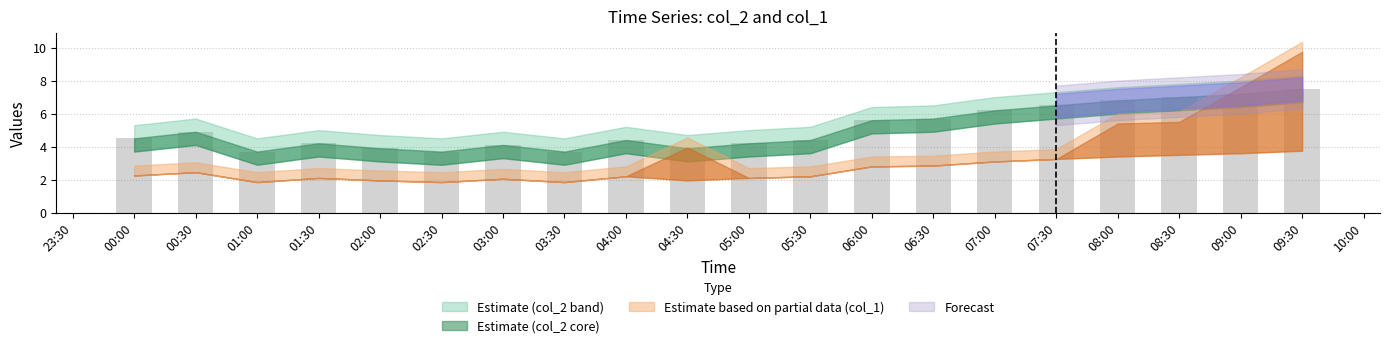

What is the difference between the second highest and minimum values?

3.5